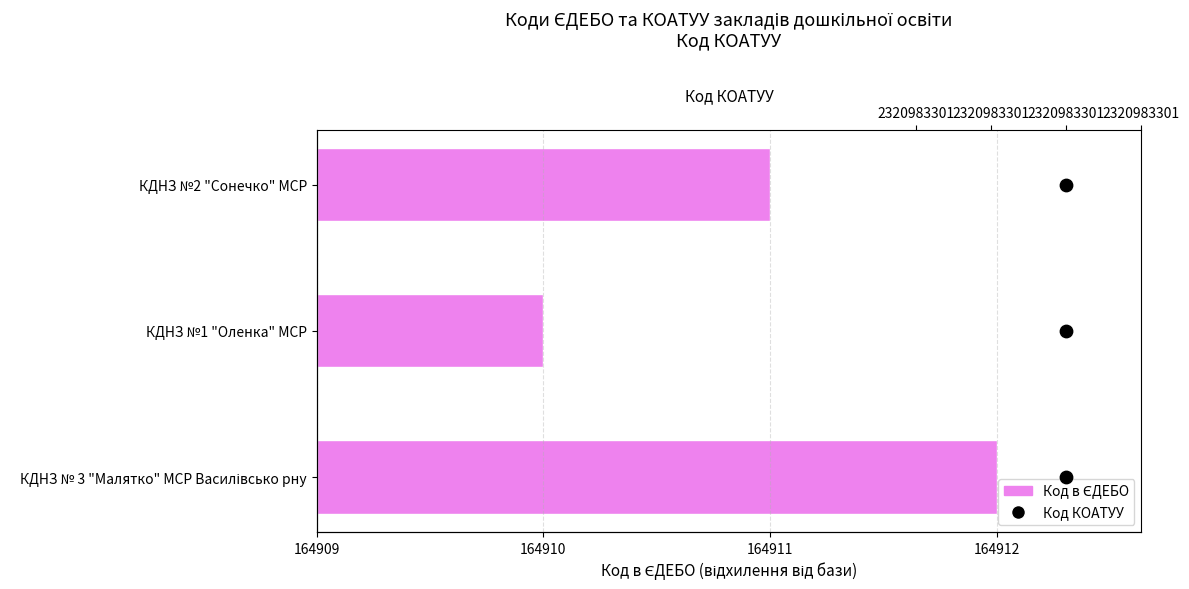

Which series has the widest spread of Y values?

Код в ЄДЕБО (відносний)